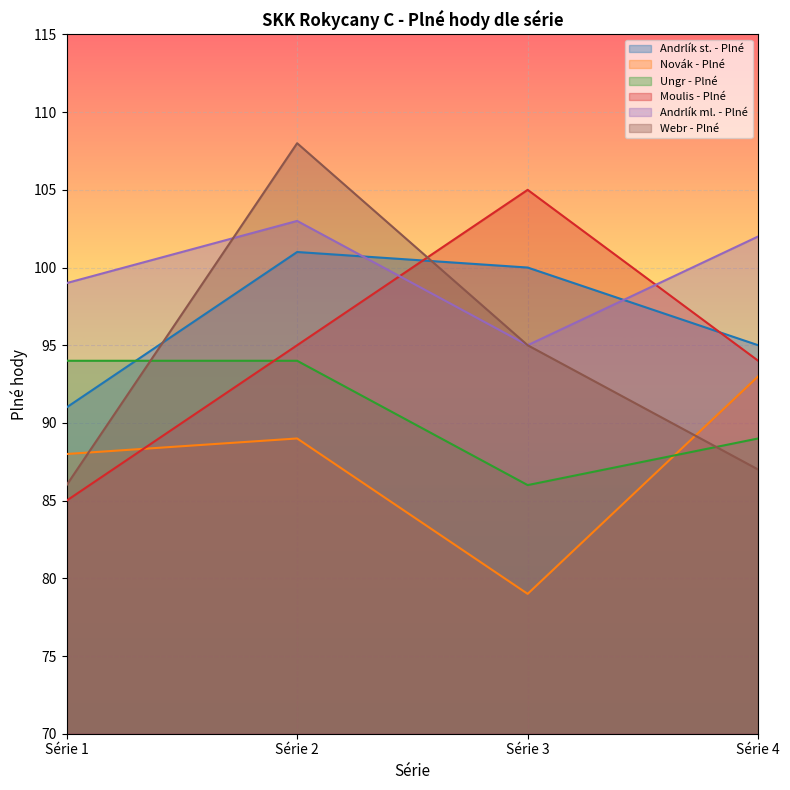

Which has a higher value, Série 4 or Série 1?

Série 4